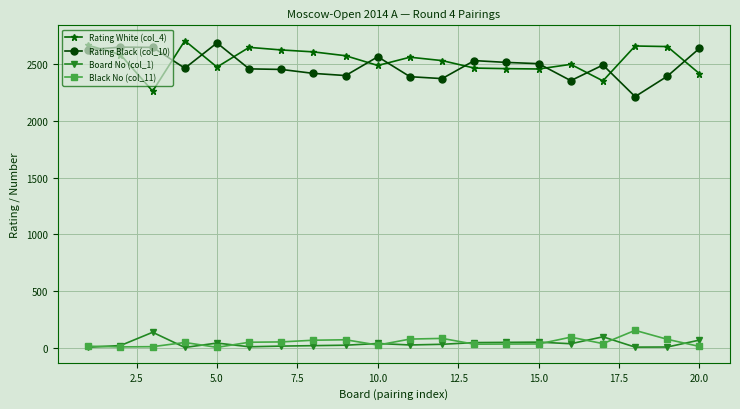

True or false: Rating Black (col_10) has more than 1 interior local peaks.

True